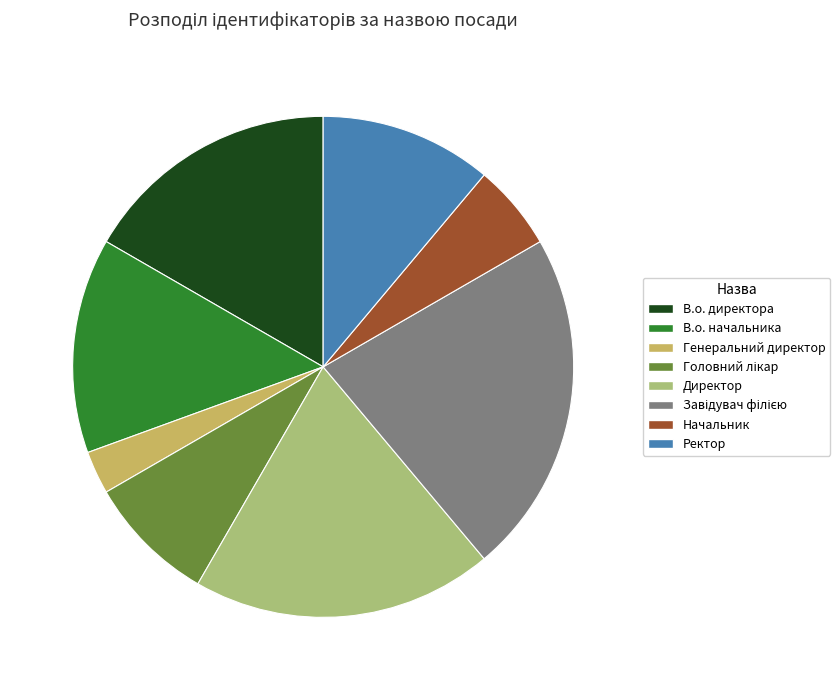

Is it true that Генеральний директор is 3% of the pie?

True